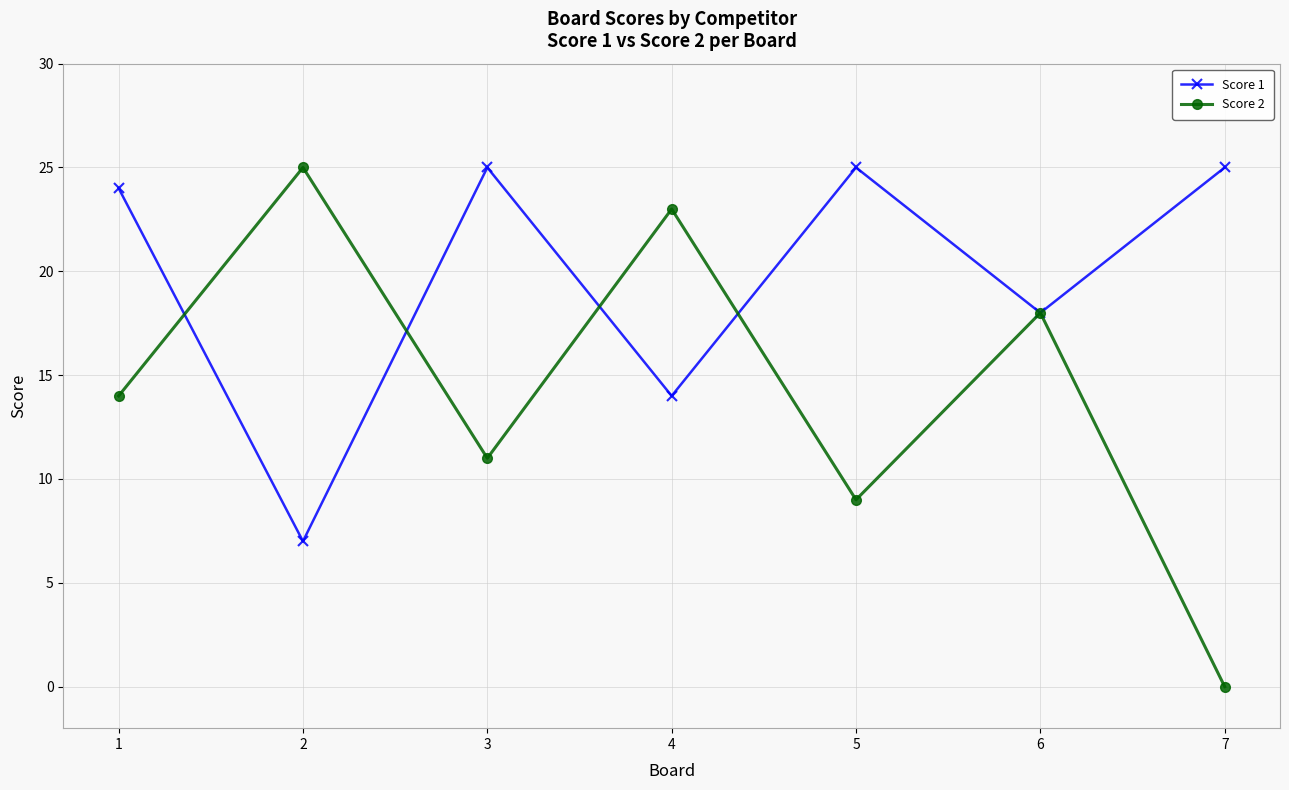

How many series are shown in this chart?

2